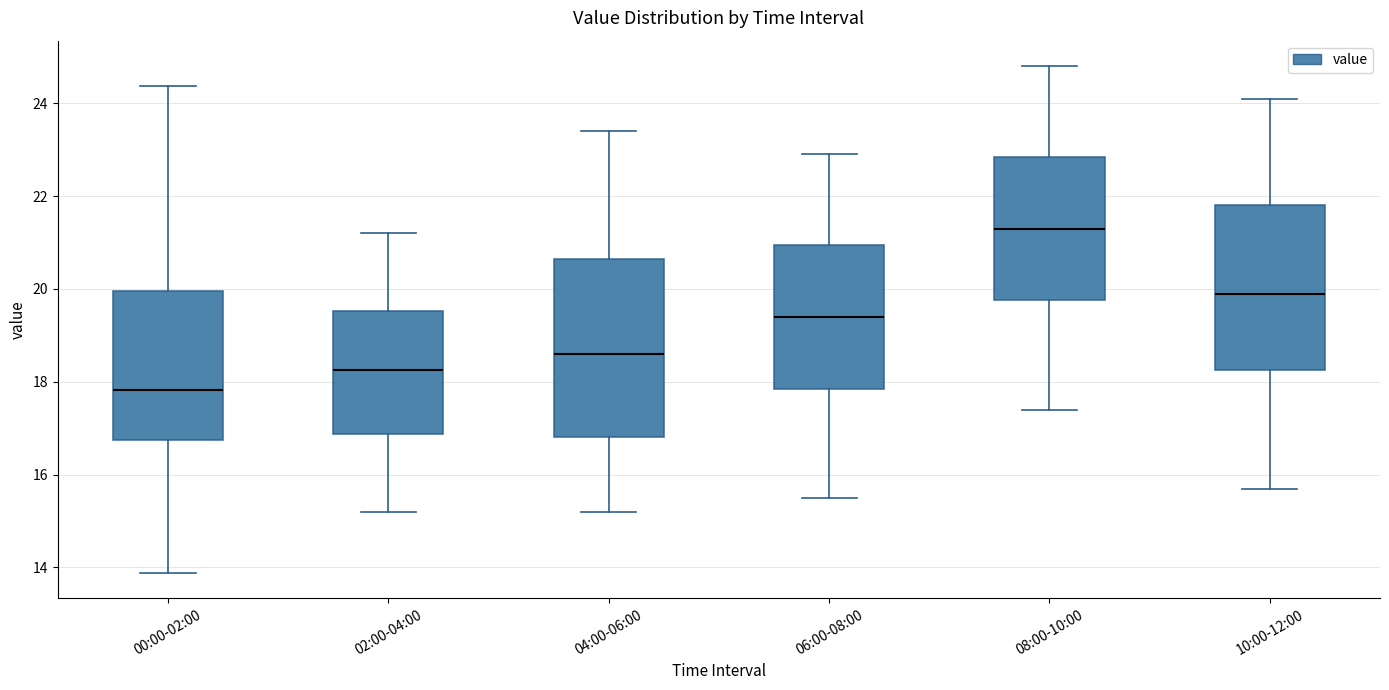

Comparing the boxes themselves (not the whiskers), which one is the tallest?

04:00-06:00